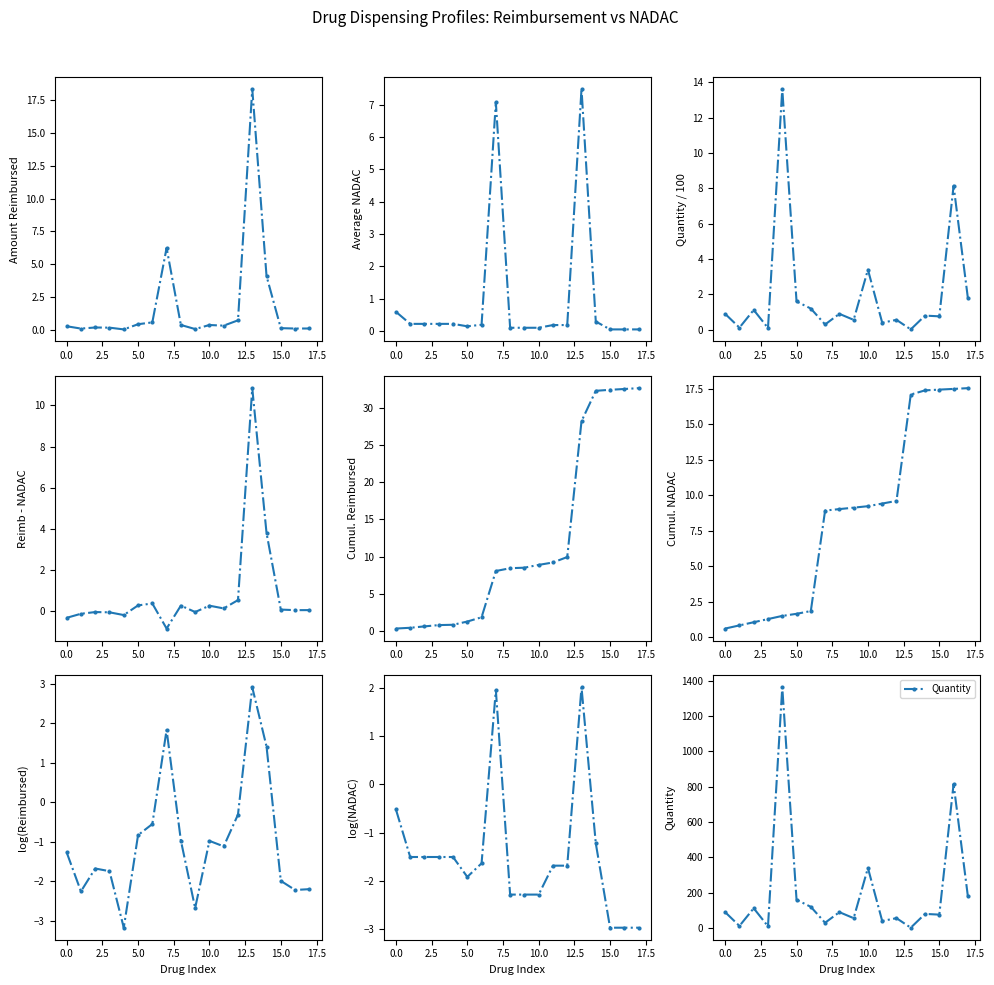

What is the difference between the maximum and second lowest values in the reimbursed series?

18.3